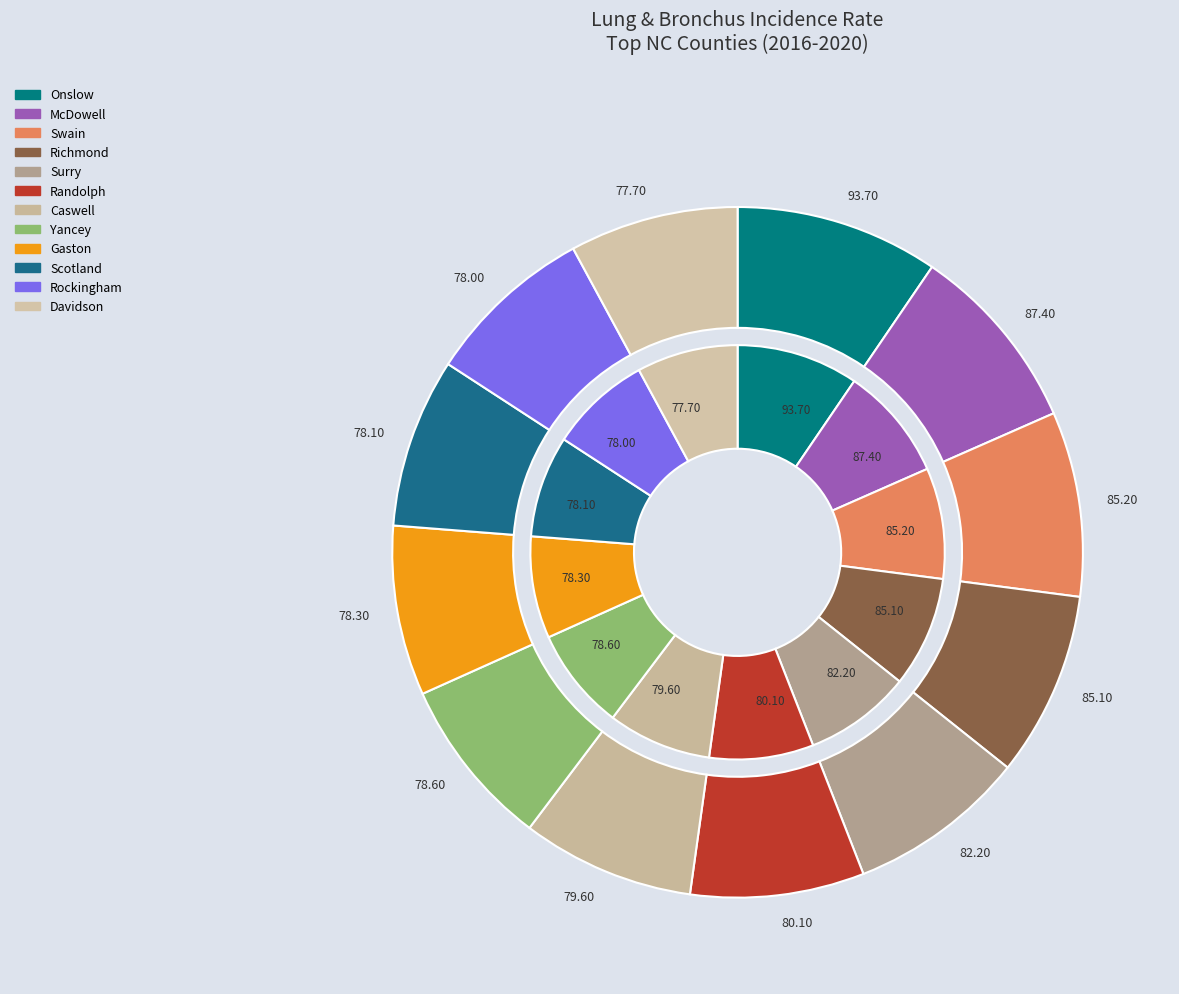

Which slice is the smallest?

Davidson